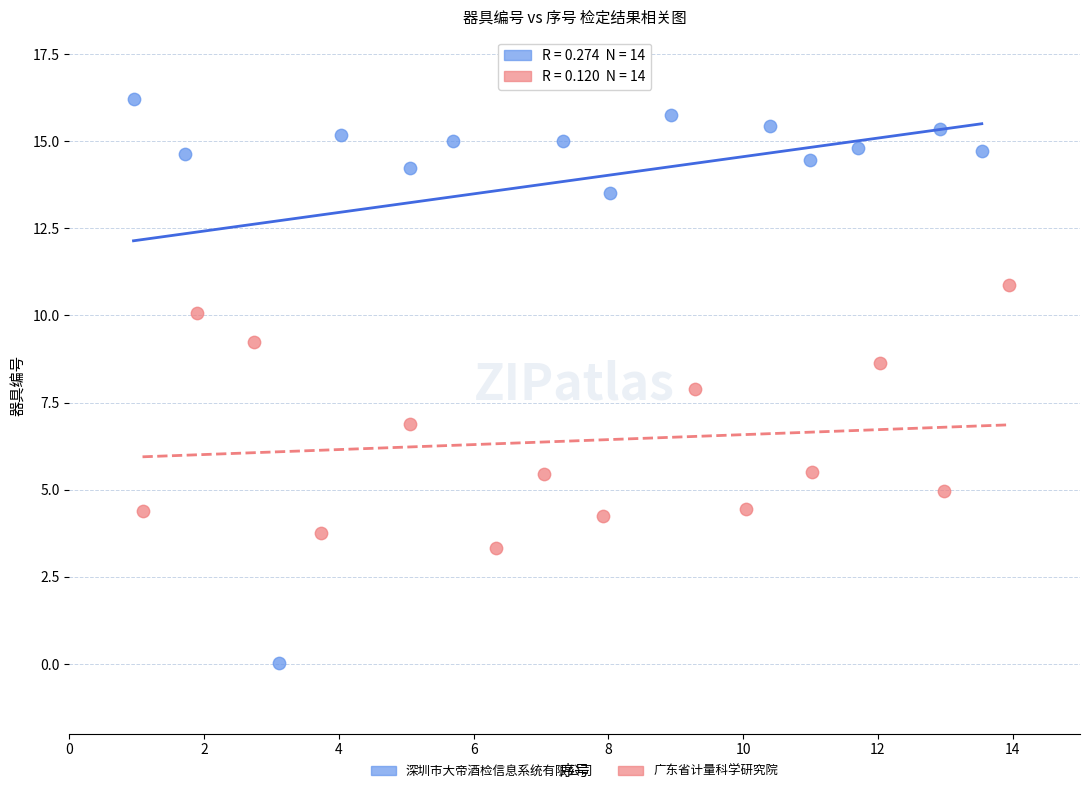

Which series contains the highest Y value?

深圳市大帝酒检信息系统有限公司